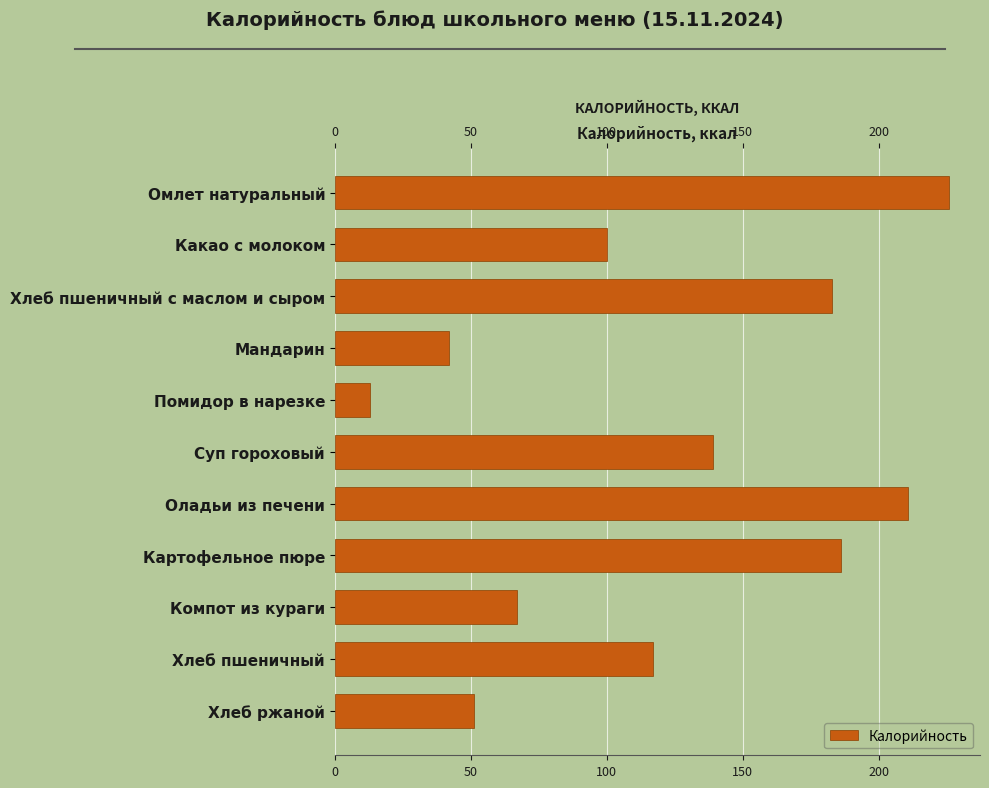

Reading left to right, list all the values displayed in this chart.

226	100	183	42	13	139	211	186	67	117	51